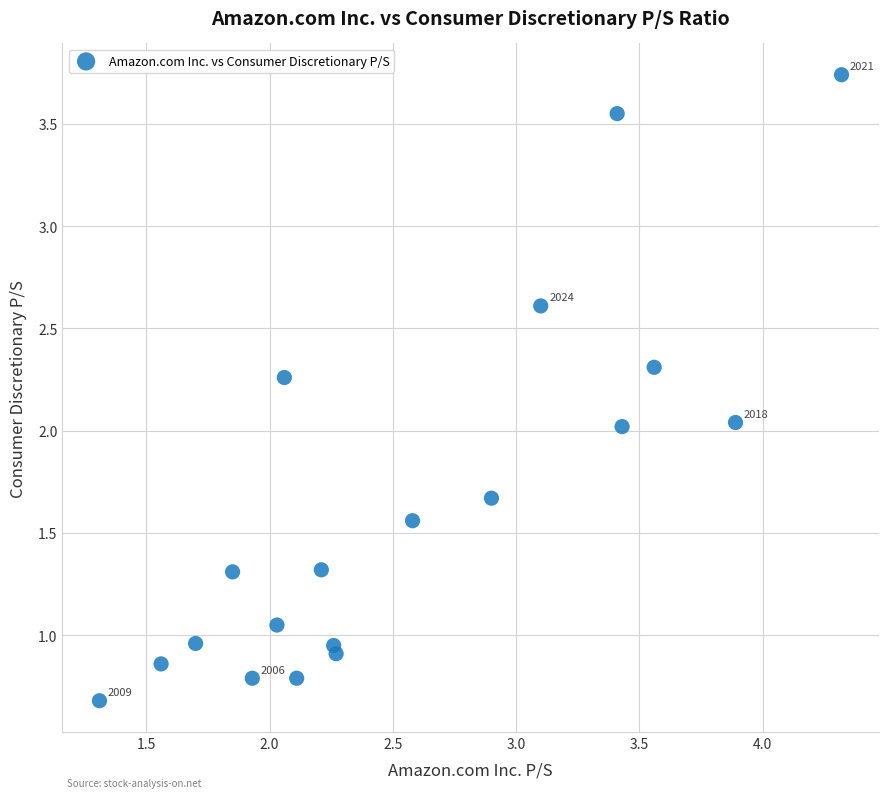

What is the range of X values (max minus min)?

3.0